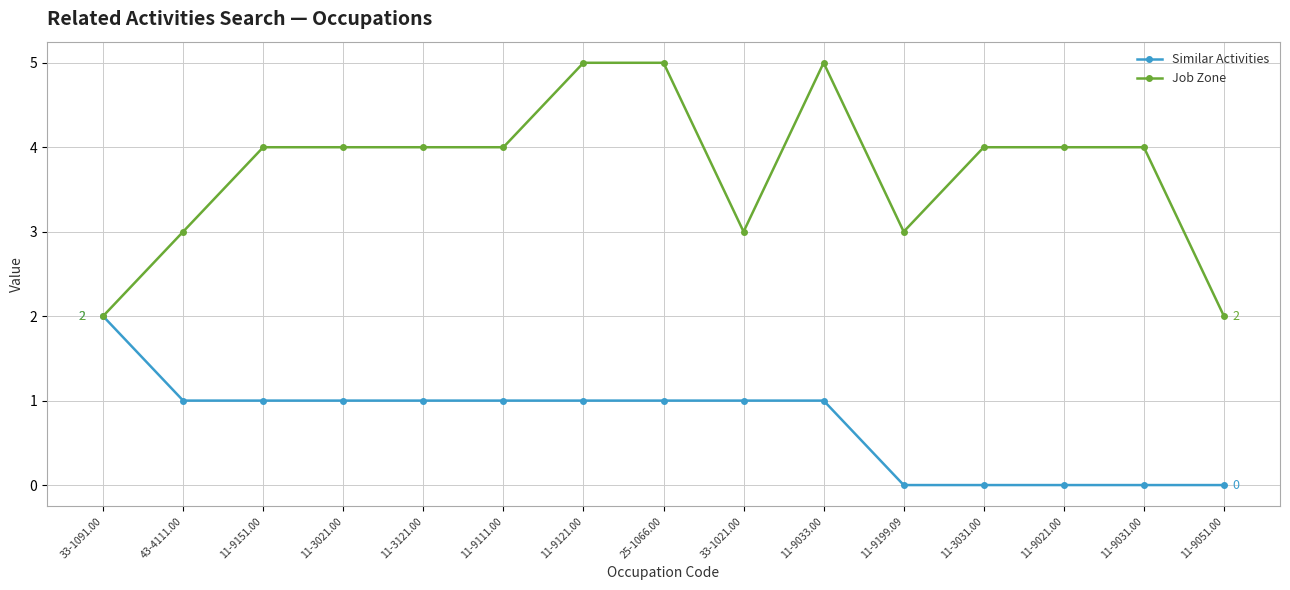

At which label does Similar Activities first exceed 1?

33-1091.00